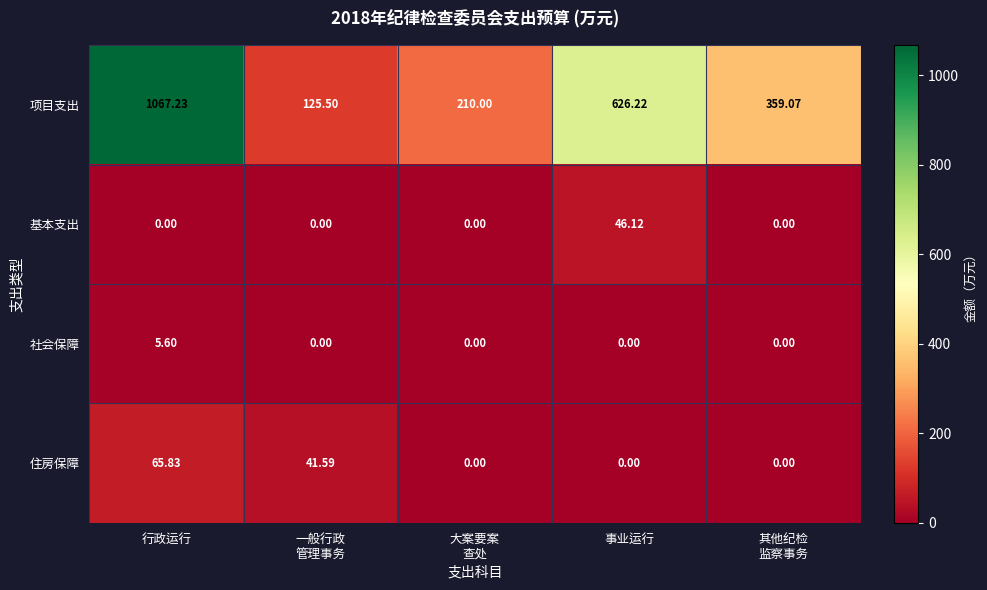

Which series has the largest range (max minus min)?

项目支出